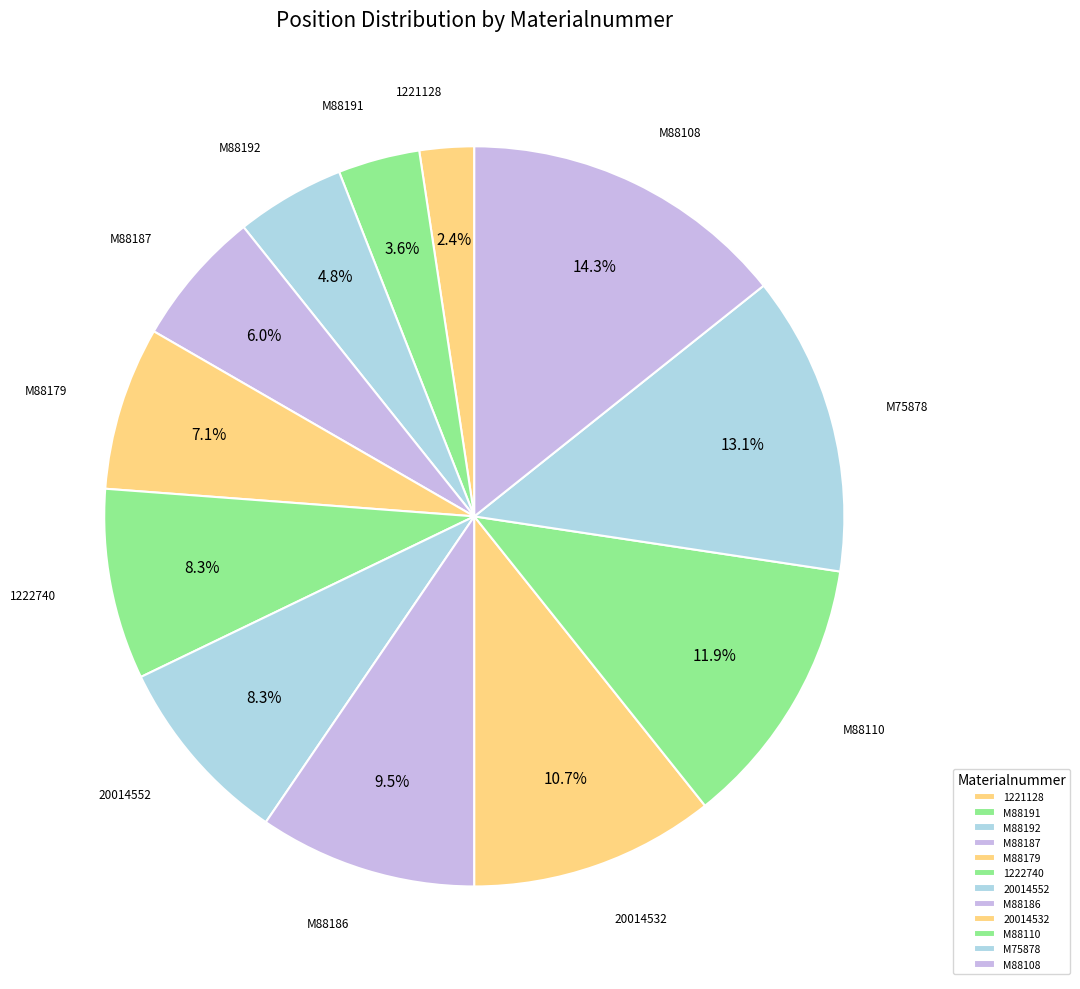

Does 1221128 account for over 50% of the chart?

No